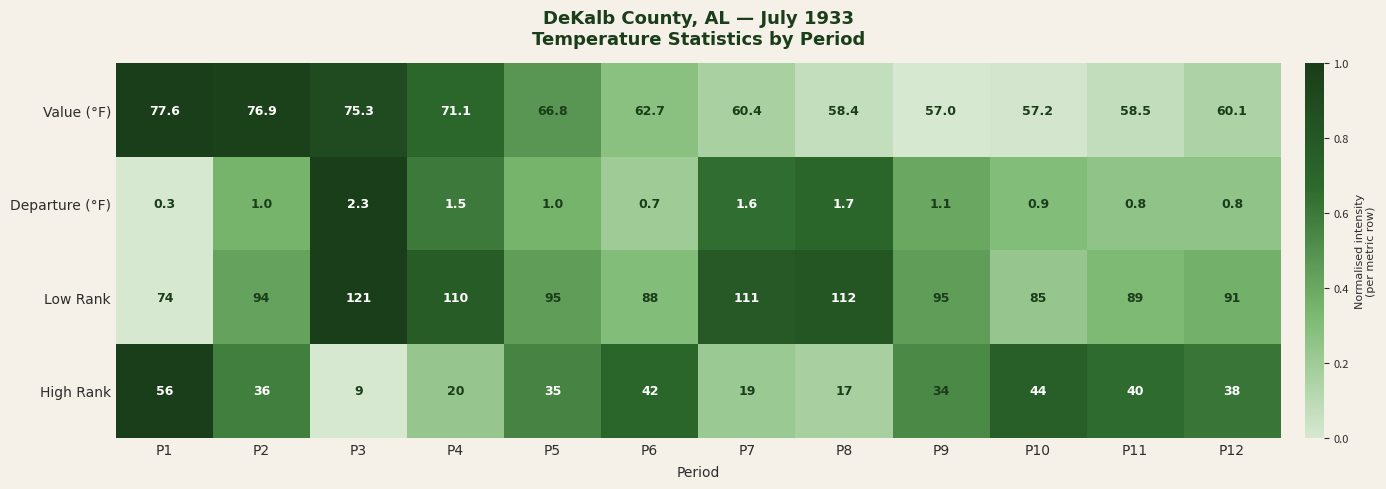

Where does the Value (°F) series first go above 62?

P1